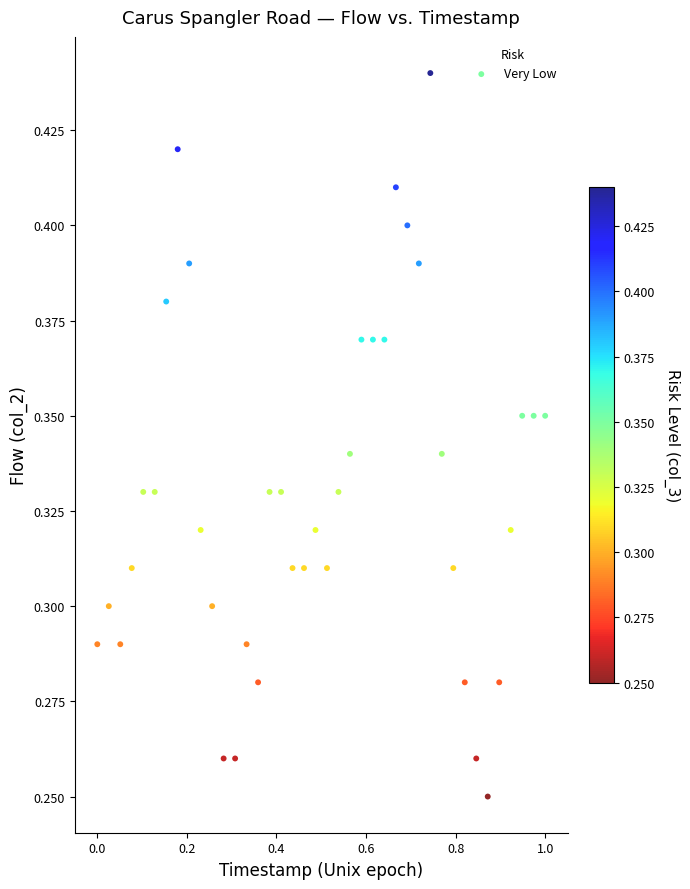

What is the range of X values (max minus min)?

1.0